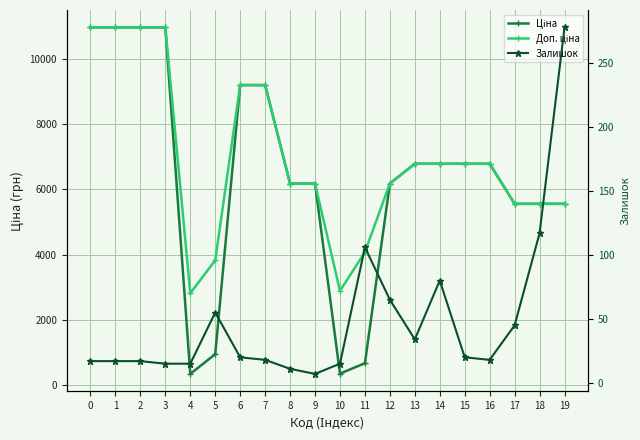

How many lines are shown in the chart?

3